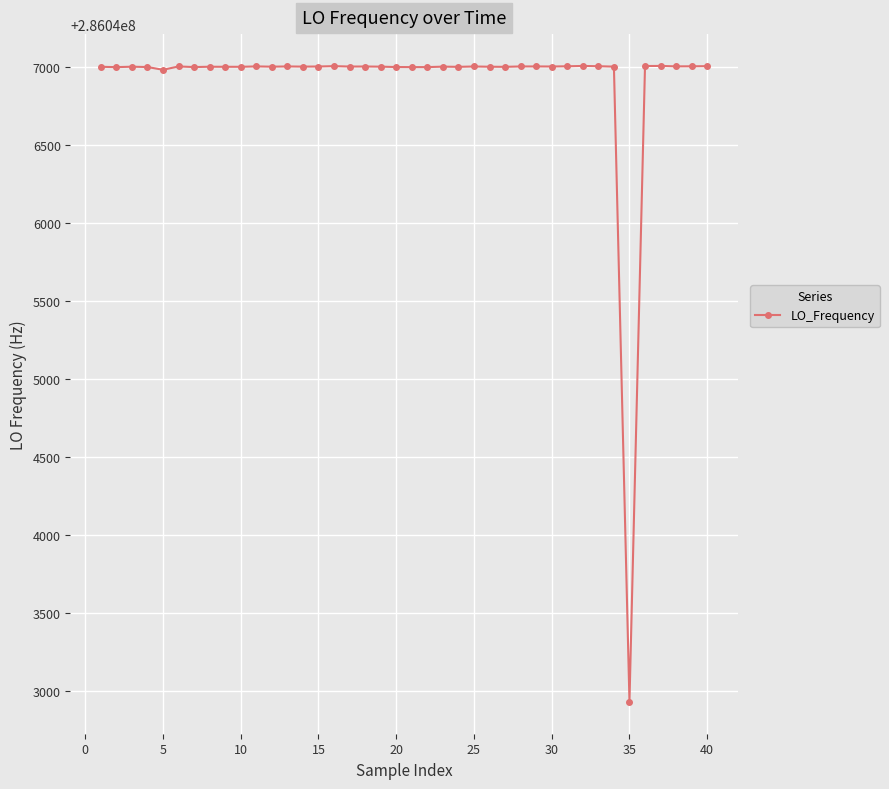

What is the difference between the second highest and minimum values?

4073.2